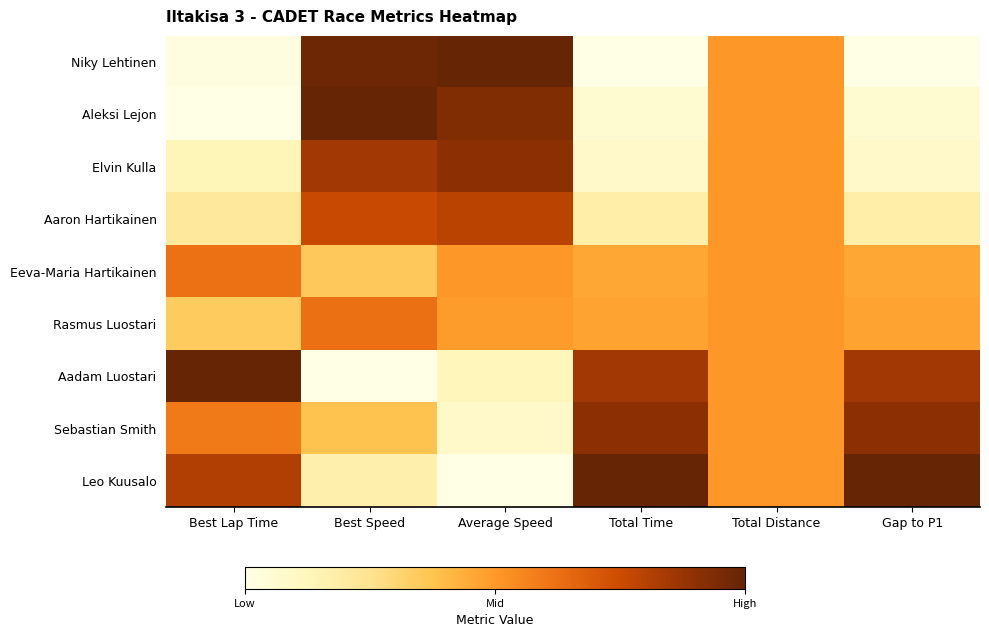

Rank the series at Best Speed from lowest to highest value.

Aadam Luostari, Leo Kuusalo, Eeva-Maria Hartikainen, Sebastian Smith, Rasmus Luostari, Aaron Hartikainen, Elvin Kulla, Niky Lehtinen, Aleksi Lejon